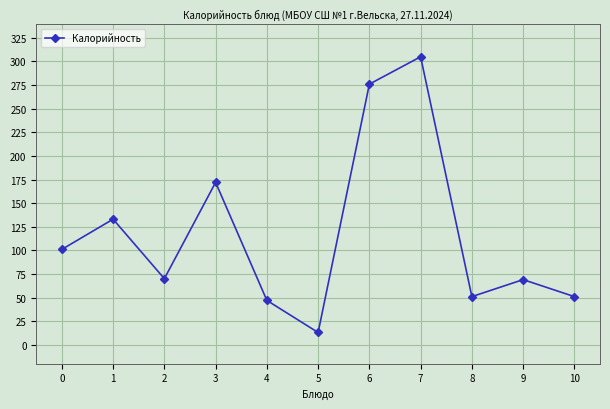

How many lines are shown in the chart?

1